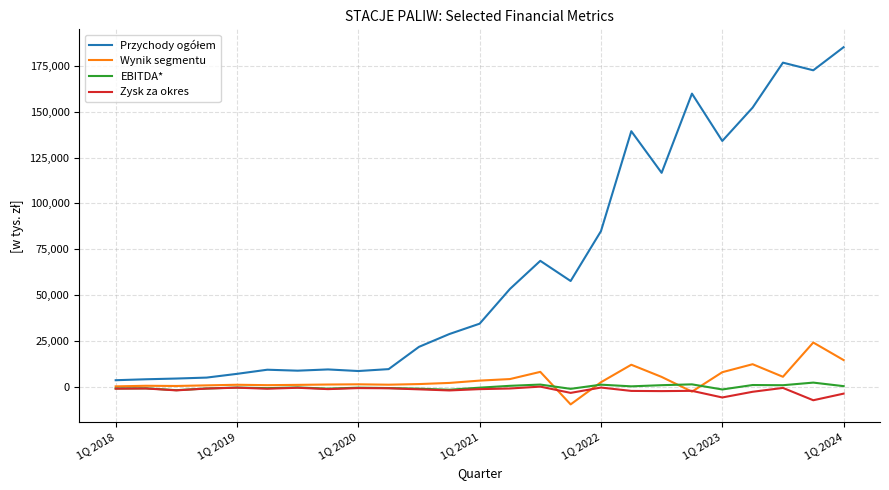

What is the greatest value displayed?

185058.6